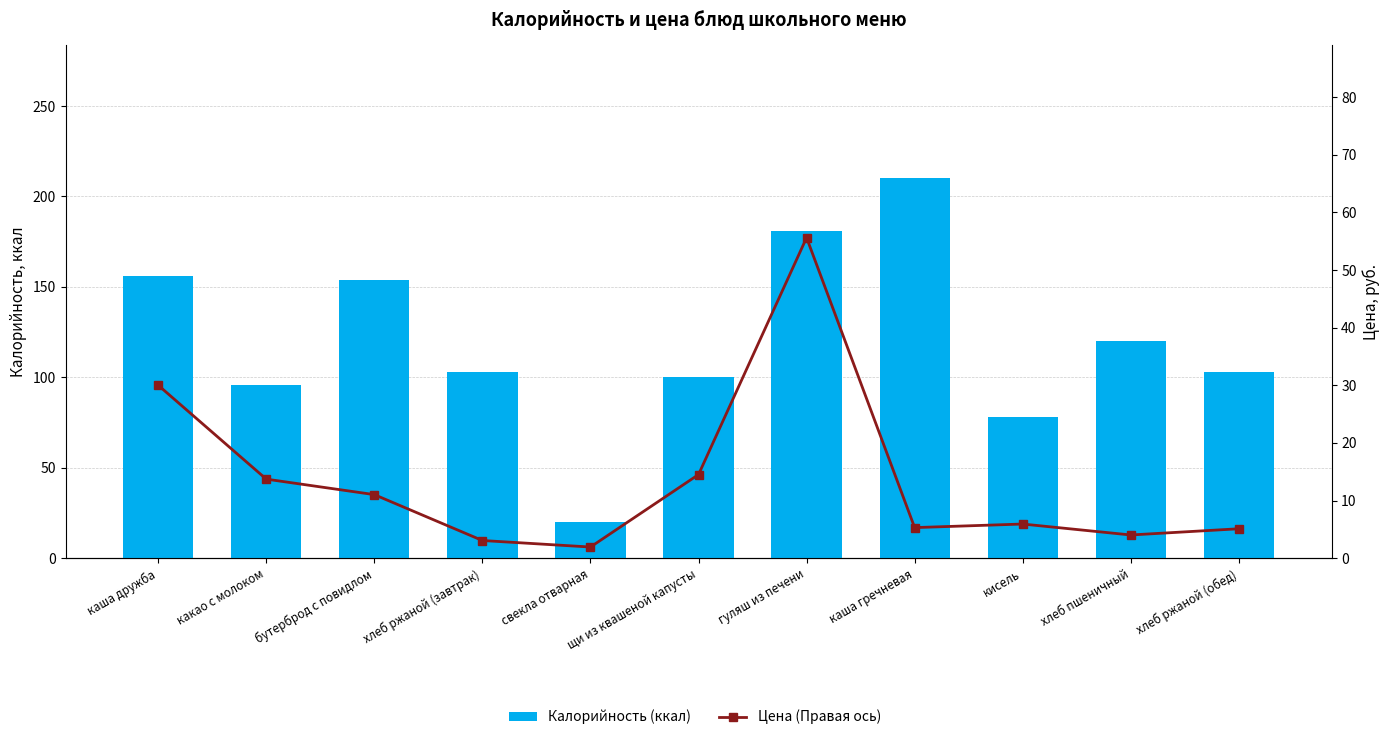

Which has a higher value, хлеб ржаной (обед) or щи из квашеной капусты?

хлеб ржаной (обед)